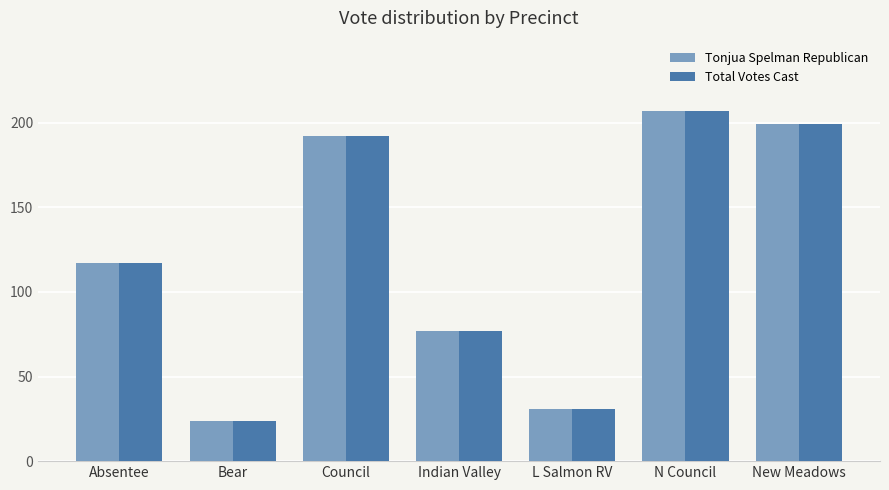

What value does the Total Votes Cast series have at Absentee?

117